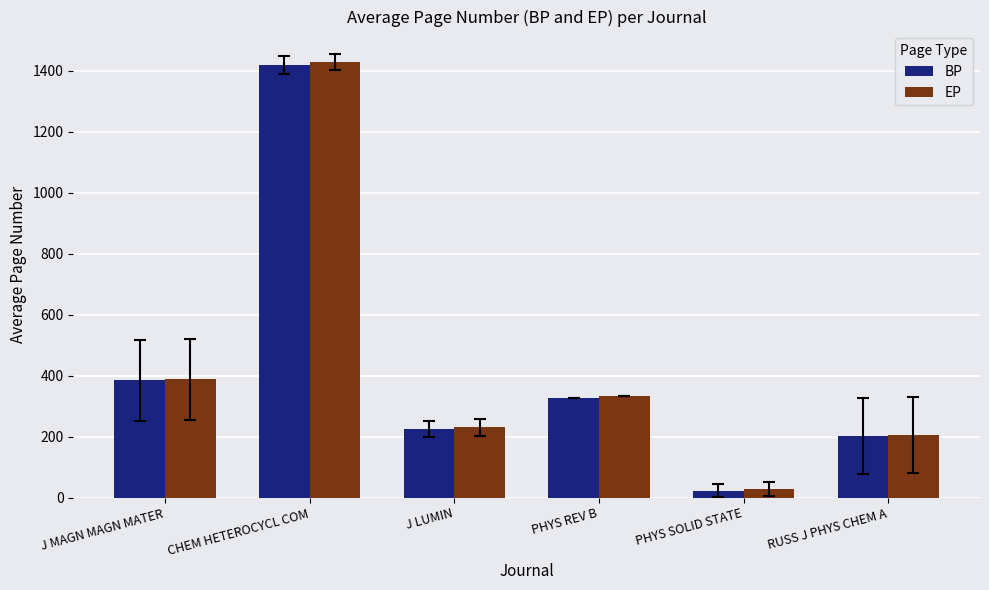

What is the maximum value shown in the chart?

1429.5